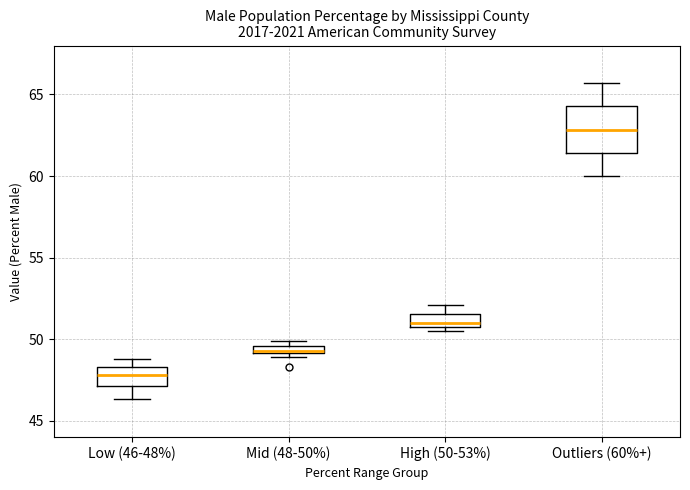

Which box has the lowest median line?

Low (46-48%)